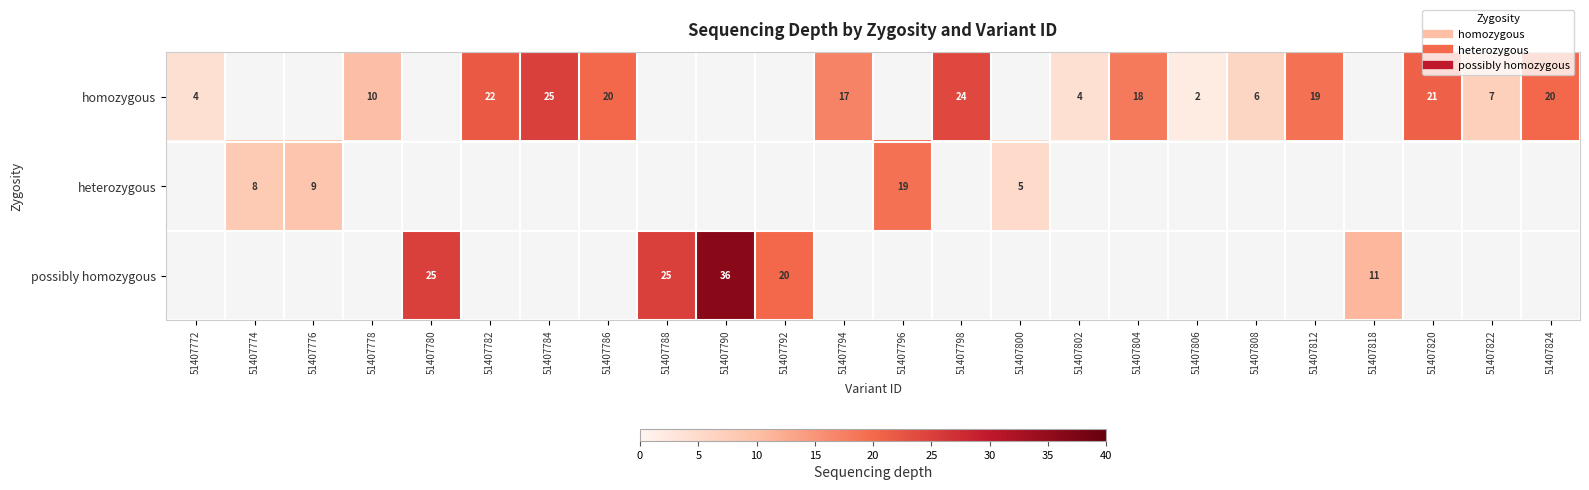

How many values in the heterozygous series are below 19?

3